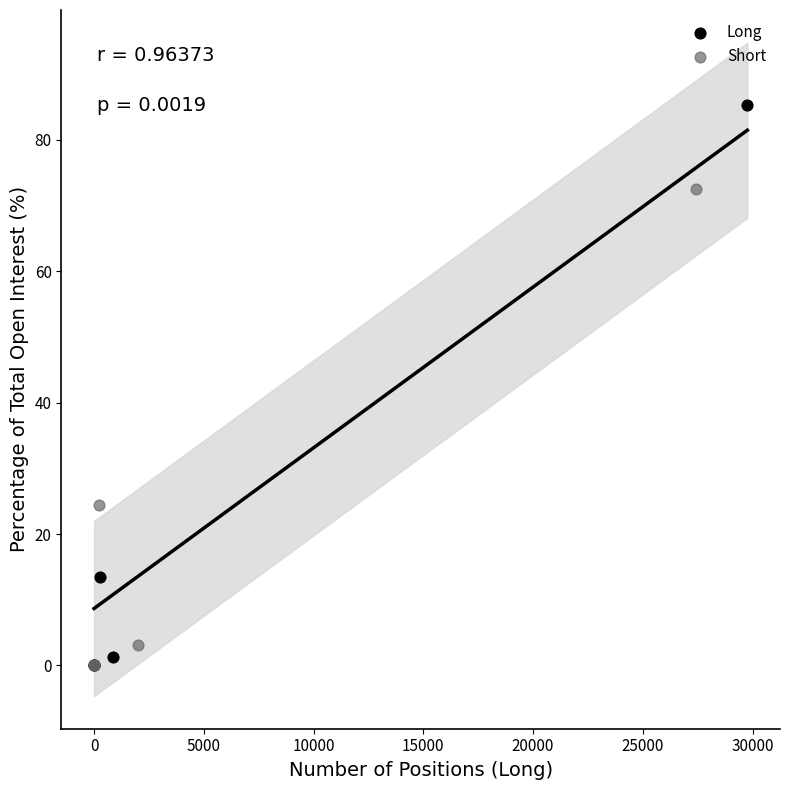

Which series has the widest spread of Y values?

Long